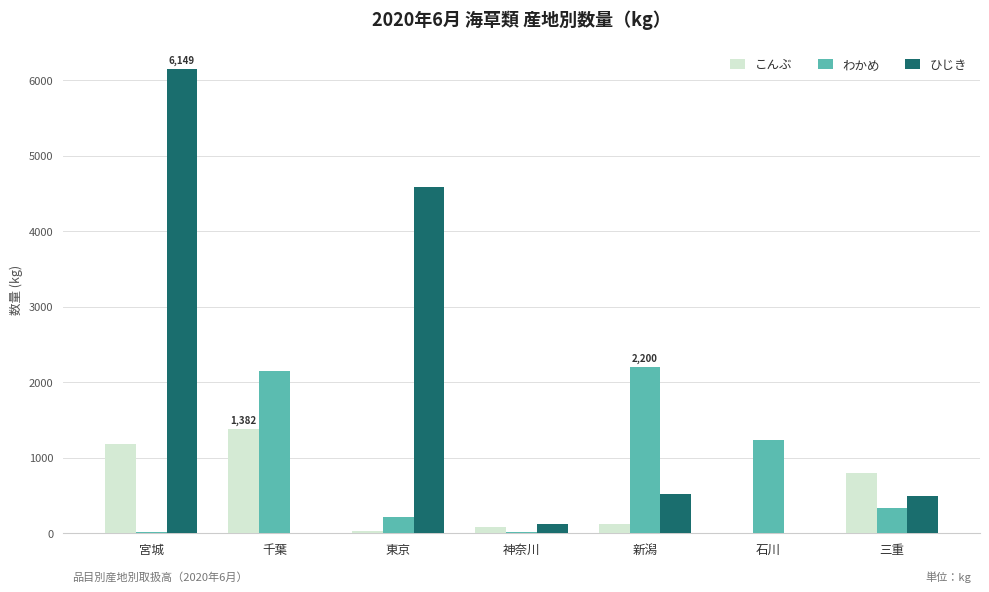

What is the difference between the わかめ values at 東京 and 千葉?

1932